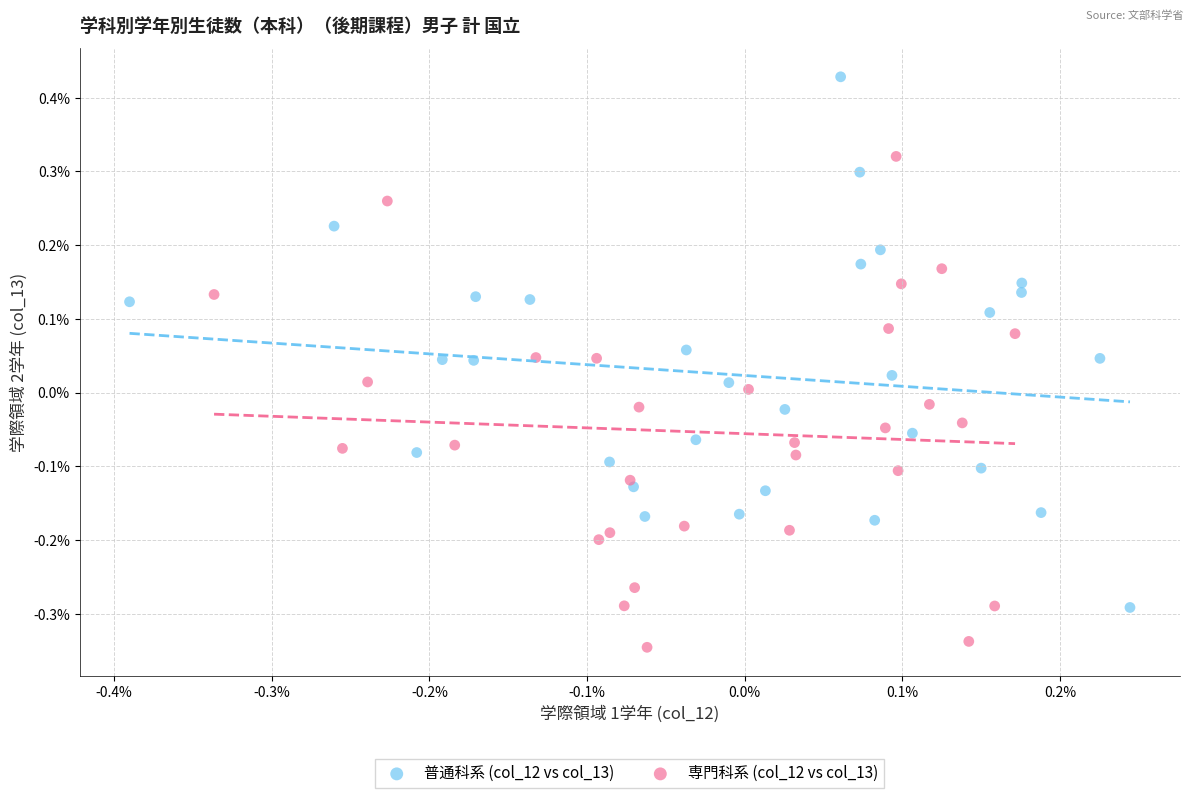

Which series reaches the minimum Y coordinate?

専門科系 (col_12 vs col_13)